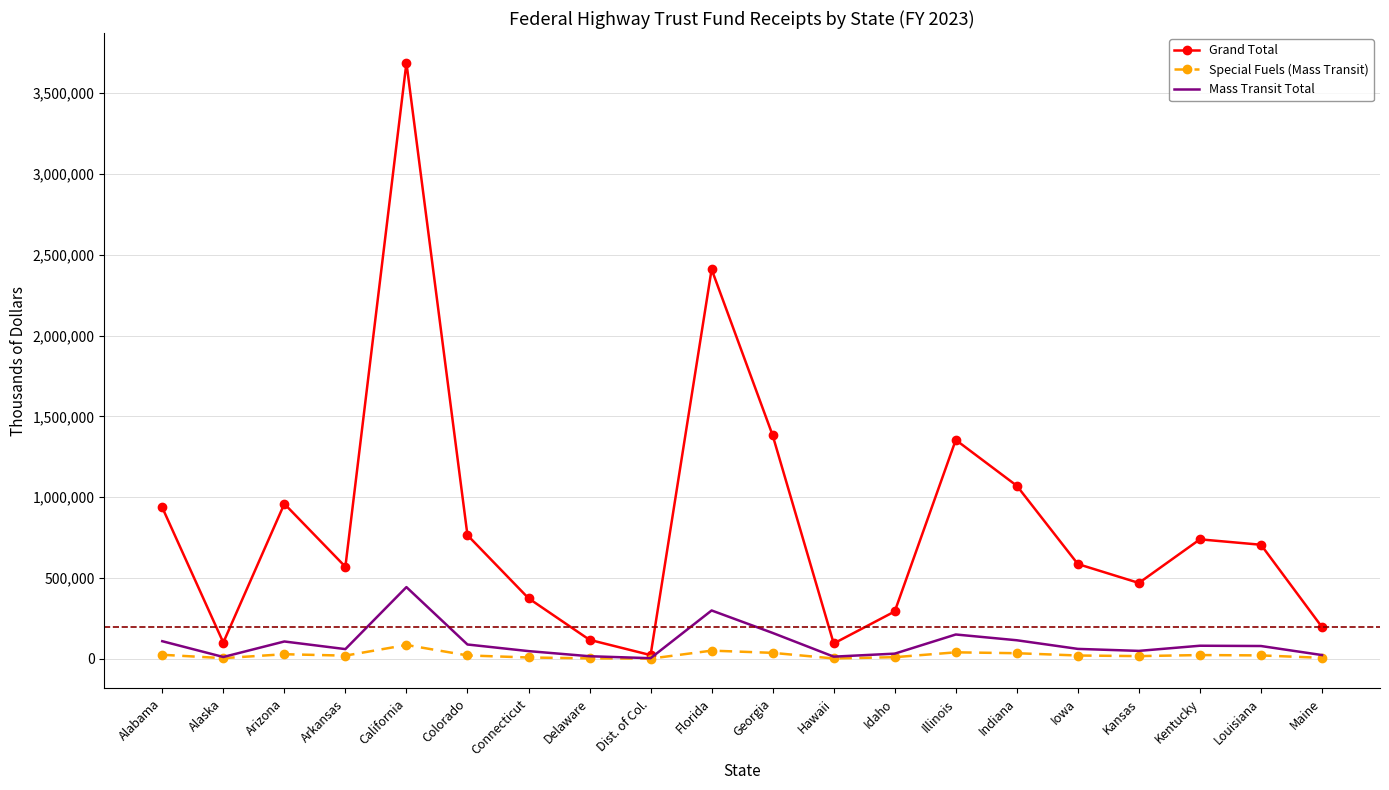

At how many categories does at least one series exceed 2679565?

1